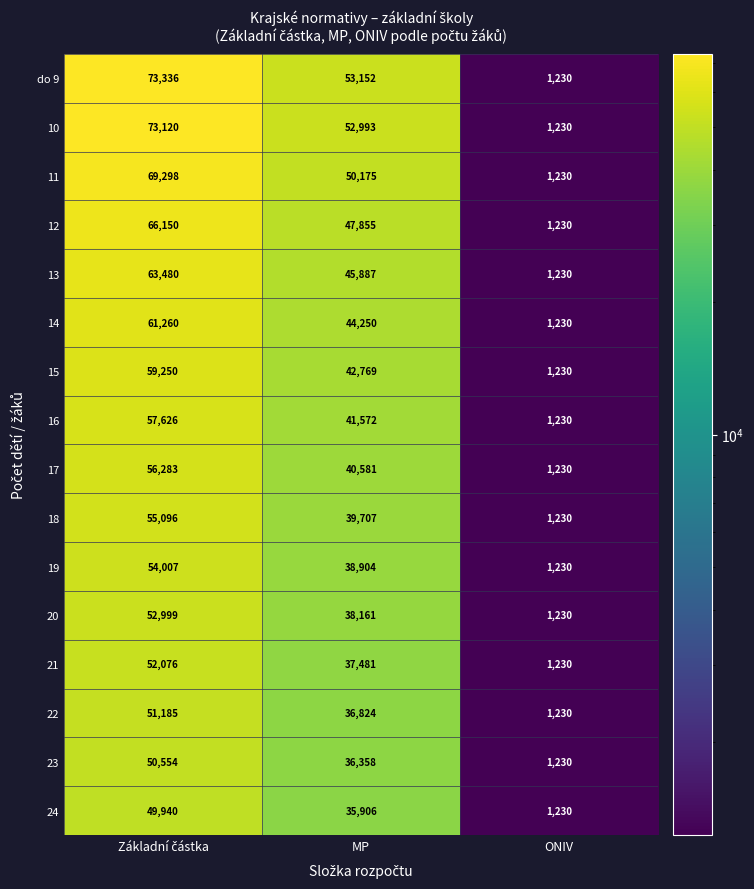

What is the highest value of the 12 series?

66150